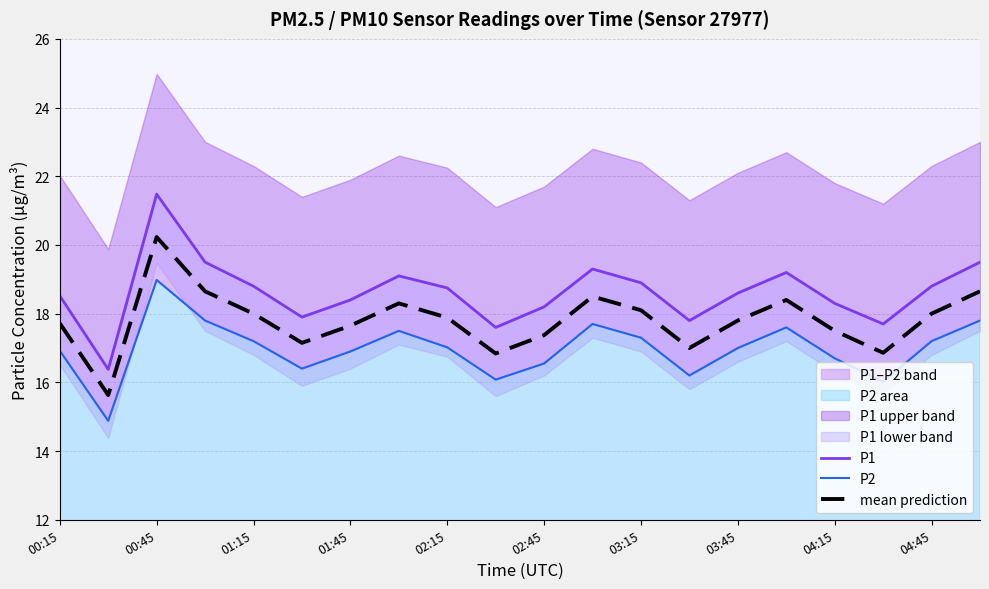

The mean prediction series shows 18.0 at 01:15. True or false?

True